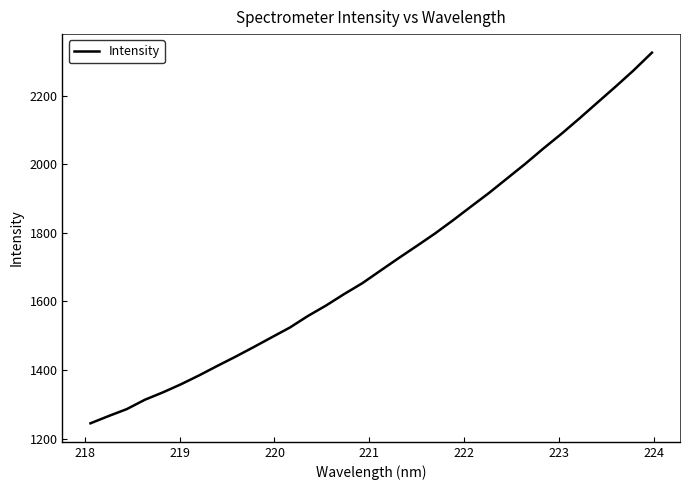

Count the number of categories in the chart.

32